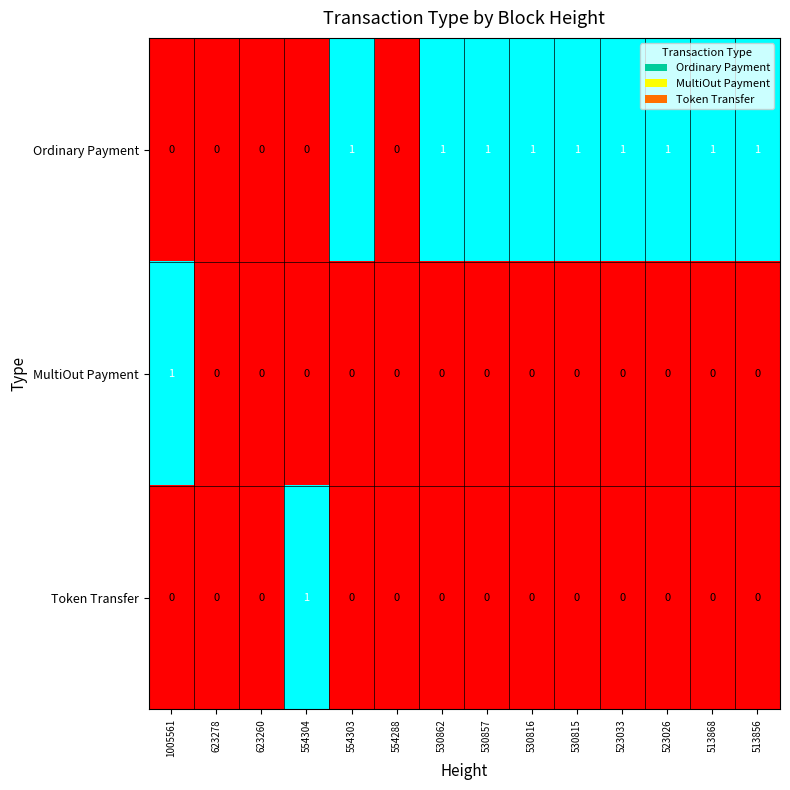

True or false: Token Transfer has a value of 1 at 623260.

False